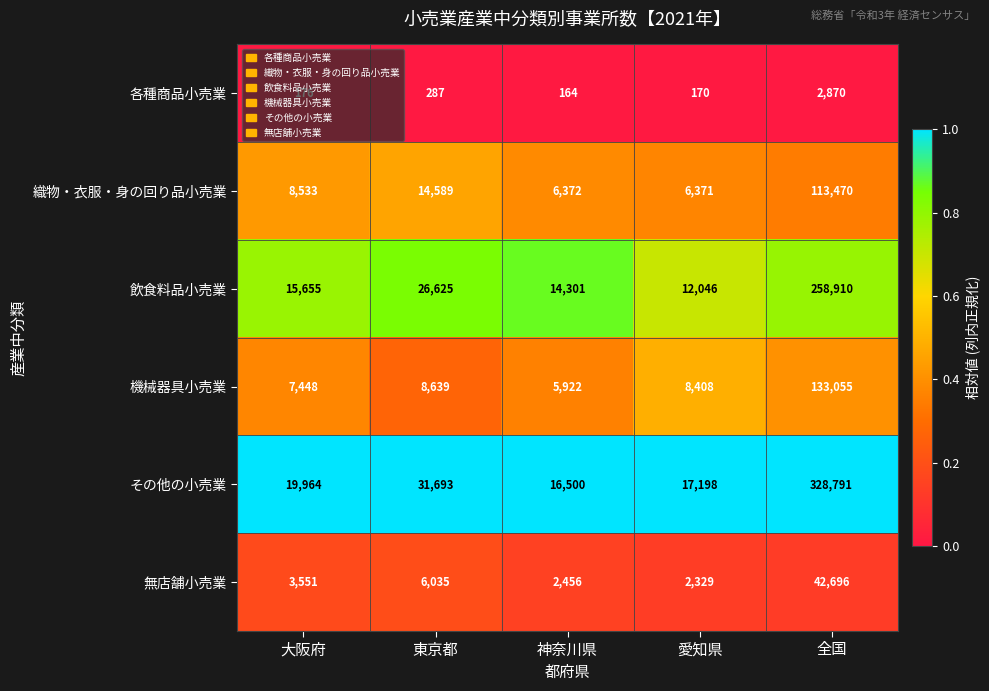

What is the approximate value of 各種商品小売業 at 全国?

2870